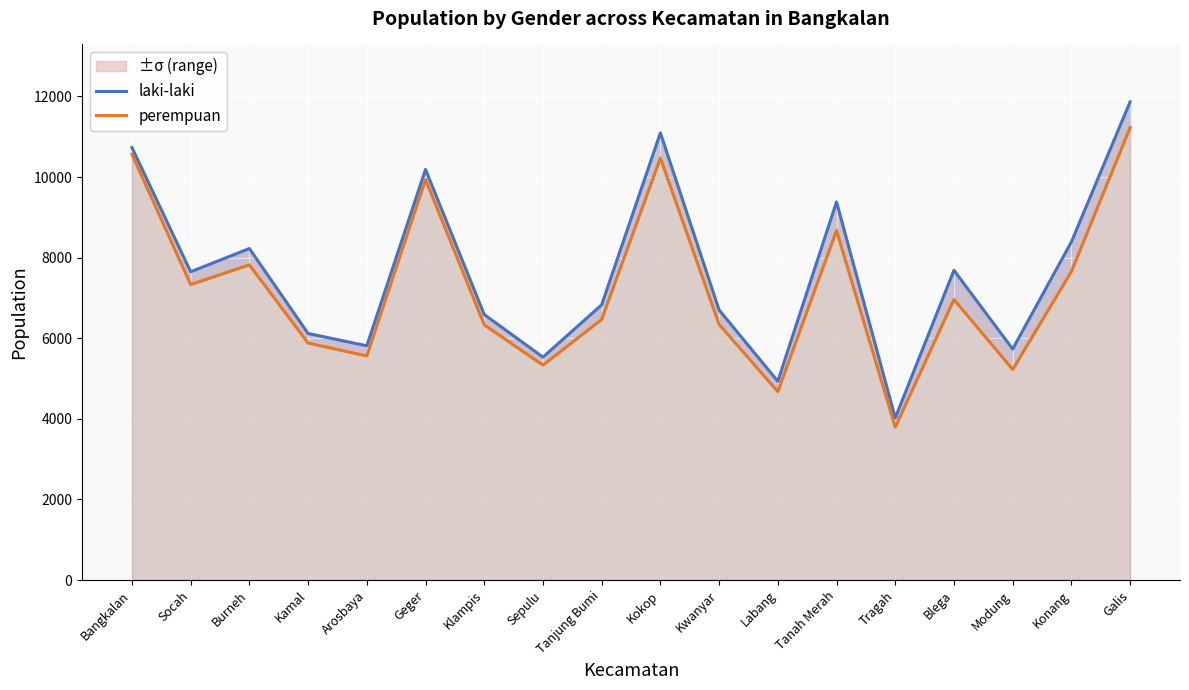

What is the smallest value displayed?

3796